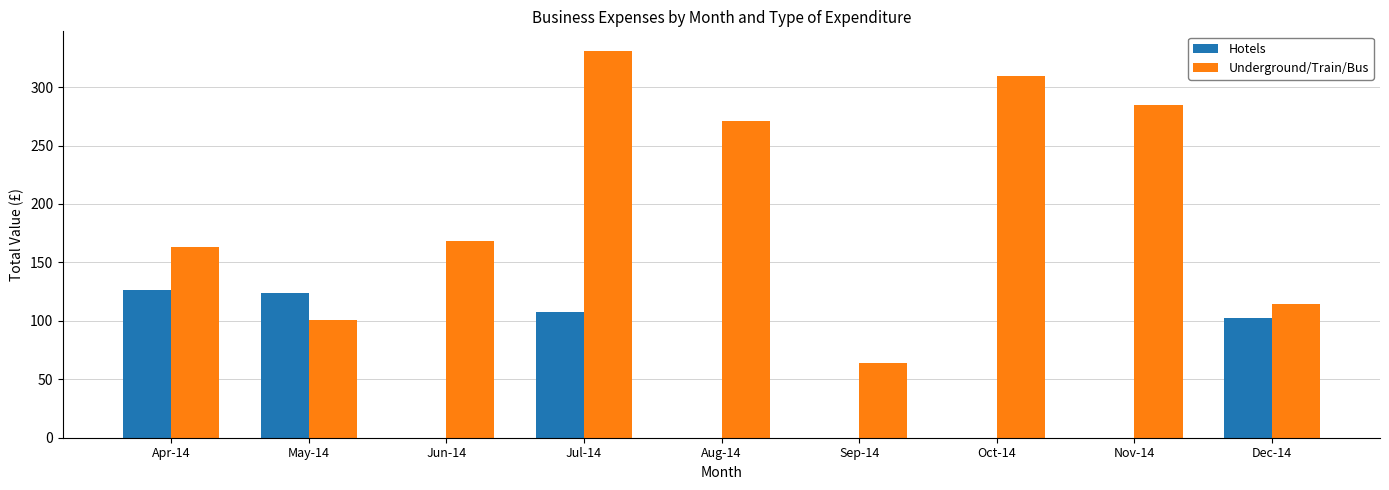

Which category has the highest value in the Underground/Train/Bus series?

Jul-14